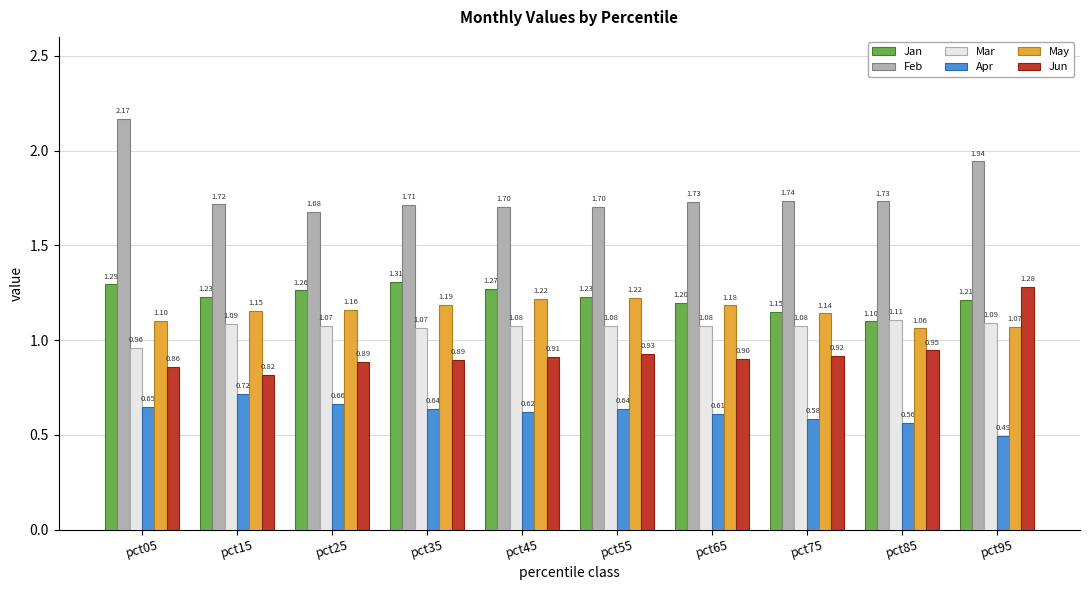

Which series has the largest total across all categories?

Feb